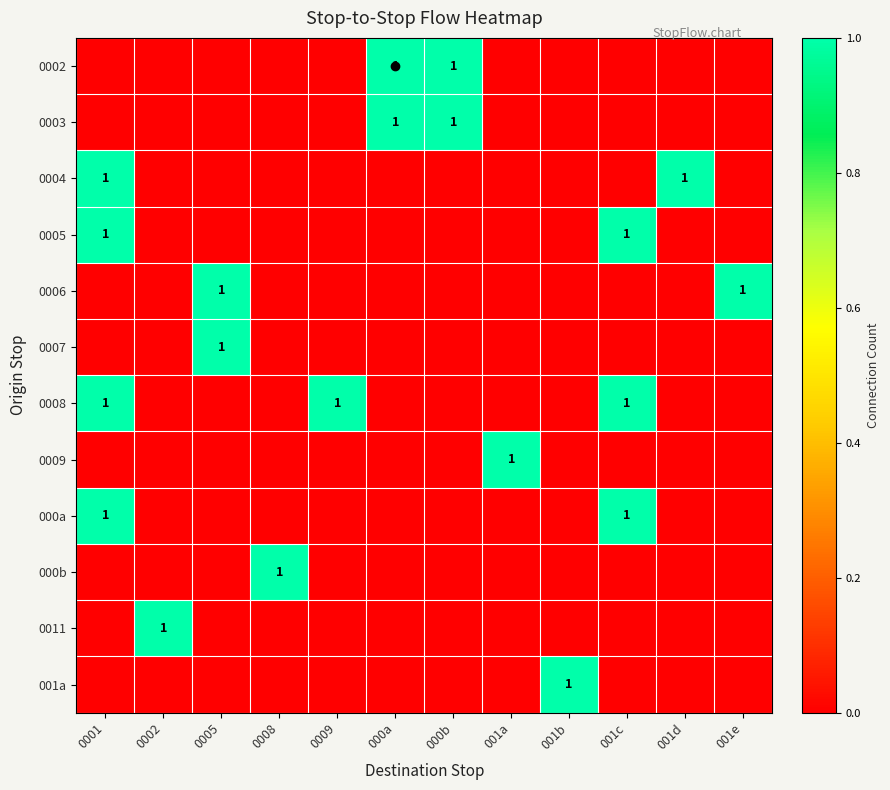

What is the spread (max minus min) of values at 0005?

1